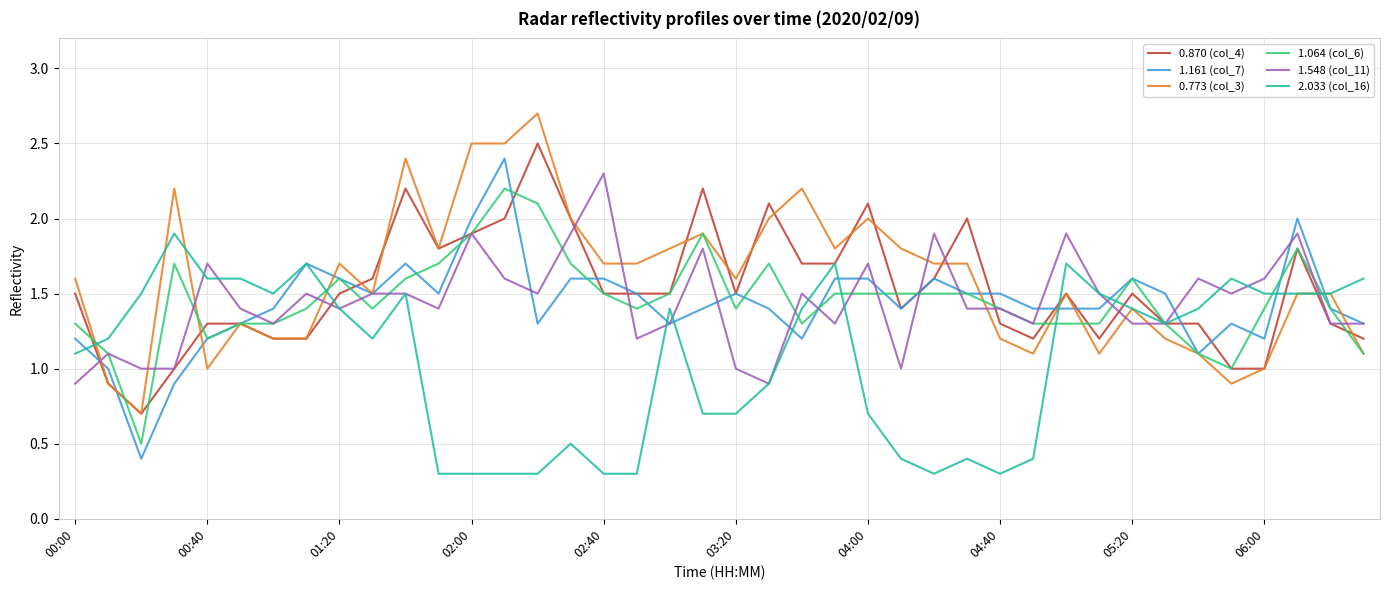

True or false: 1.064 (col_6) and 1.548 (col_11) intersect in this chart.

True